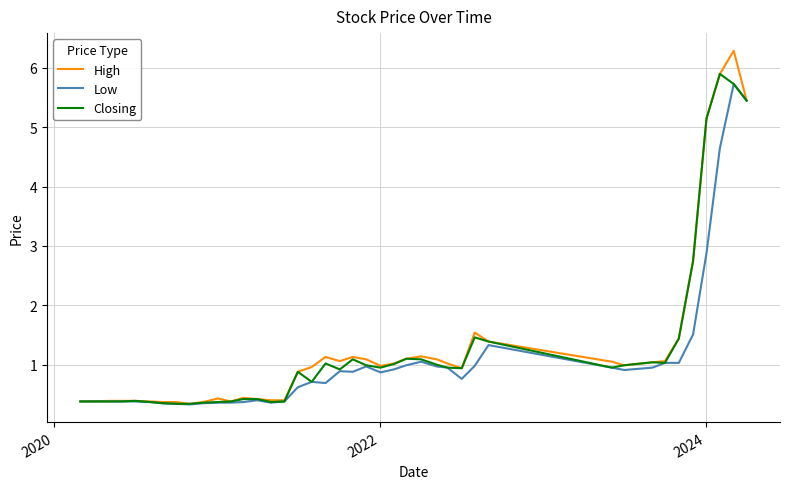

List the series in order of their peak value, lowest first.

Low, Closing, High